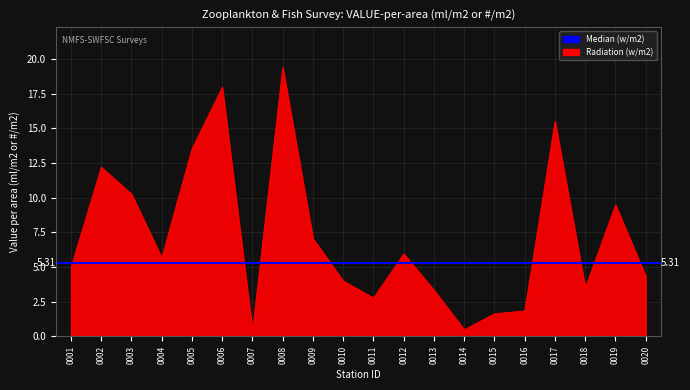

Rank the categories by value from highest to lowest.

0008, 0006, 0017, 0005, 0002, 0003, 0019, 0009, 0012, 0004, 0001, 0020, 0010, 0018, 0013, 0011, 0016, 0015, 0014, 0007